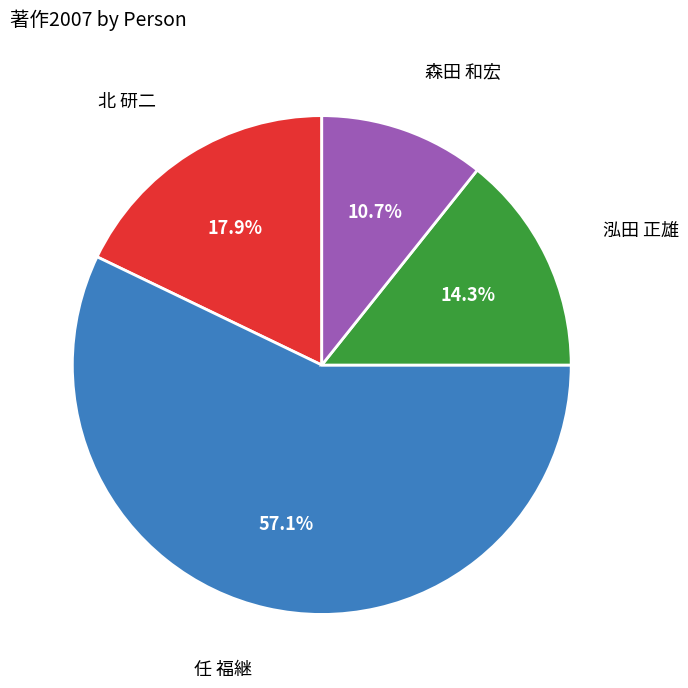

How many slices are in this pie chart?

4